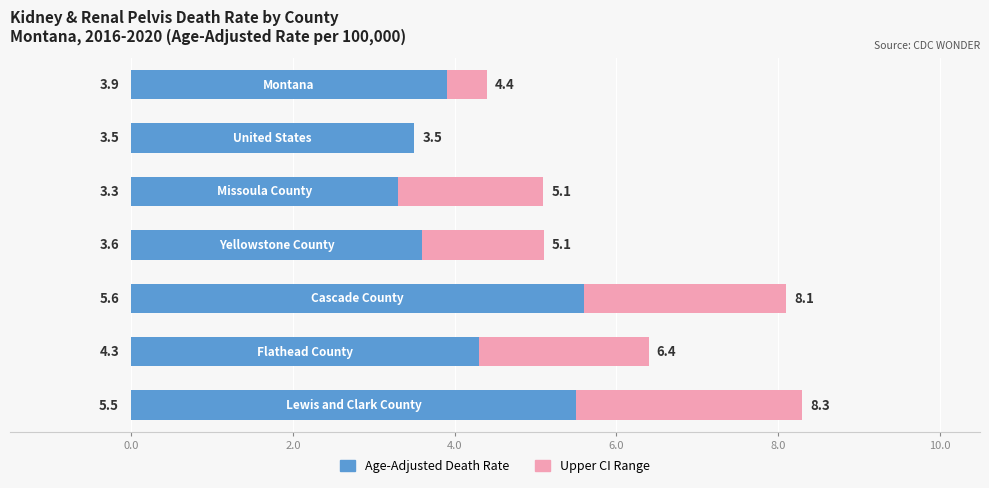

How many Age-Adjusted Death Rate values are between 3 and 5?

5